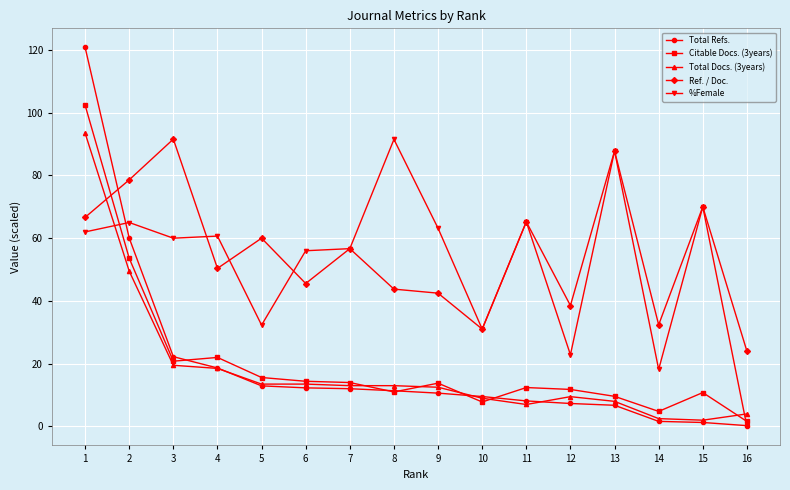

Is it true that %Female equals 42.4 at 9?

False